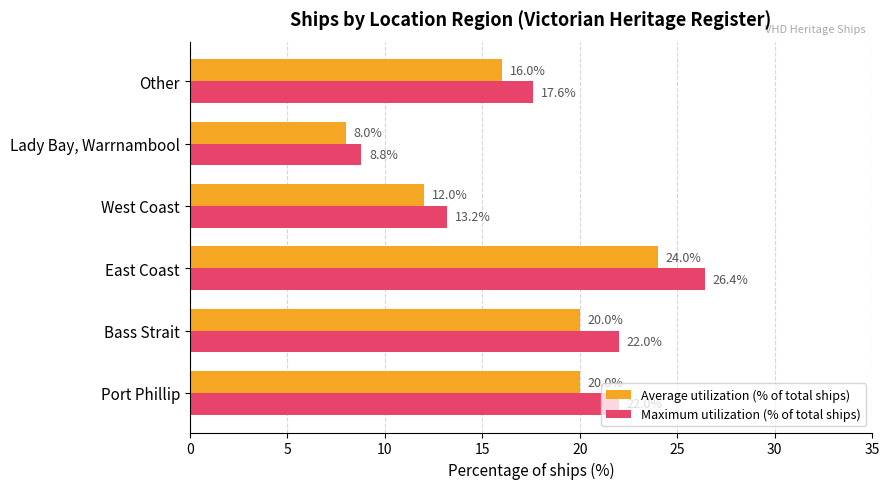

What are all the series names shown in the legend?

Average utilization (% of total ships), Maximum utilization (% of total ships)